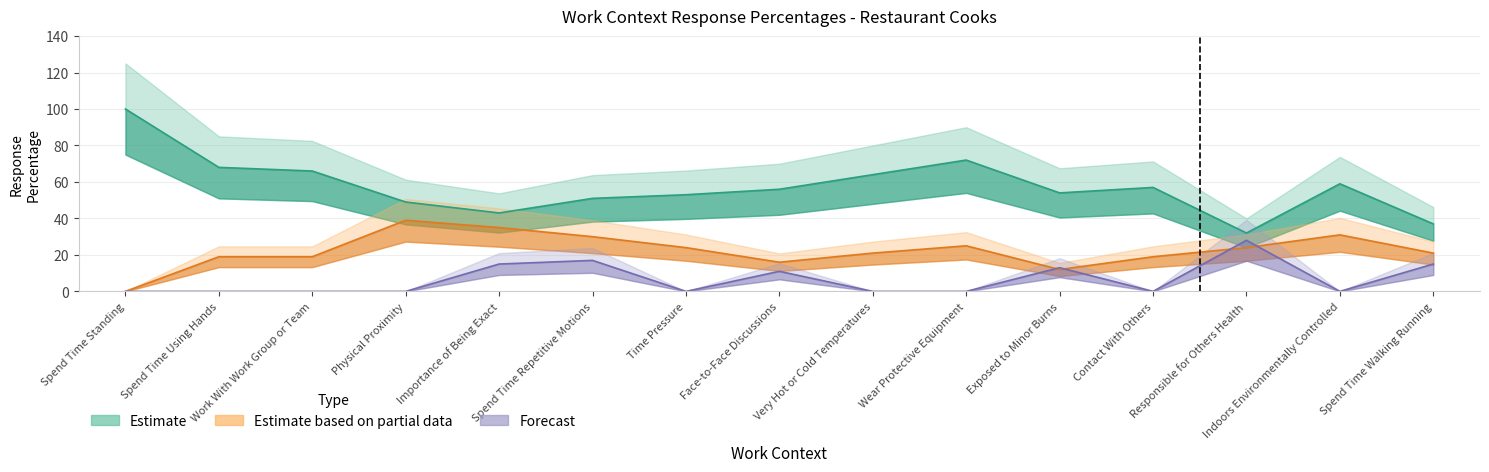

How many lines are shown in the chart?

3